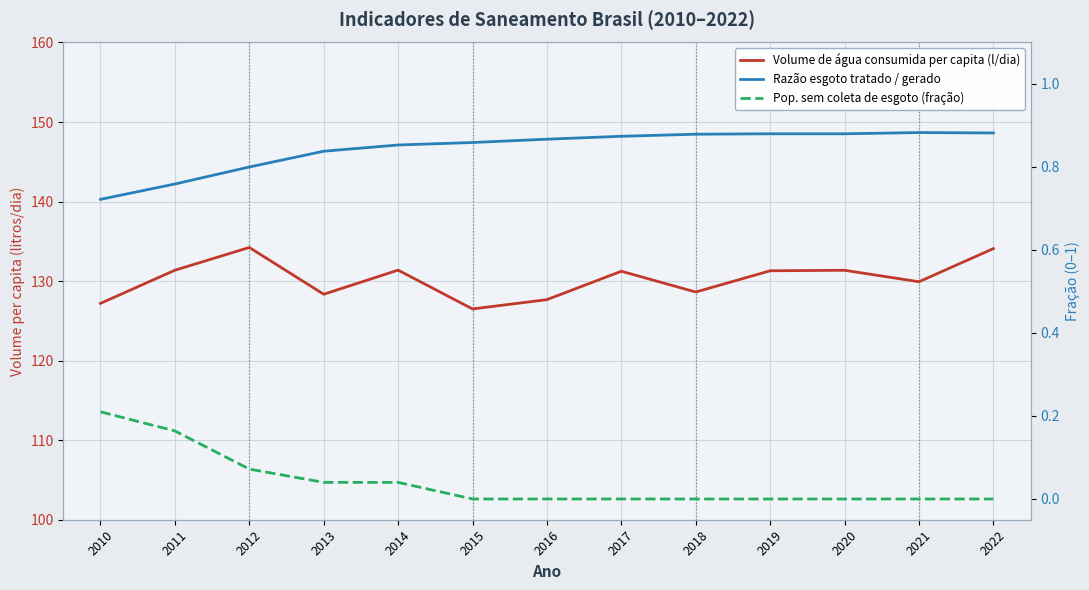

True or false: Pop. sem coleta de esgoto (fração) and Volume de água consumida per capita (l/dia) intersect in this chart.

False